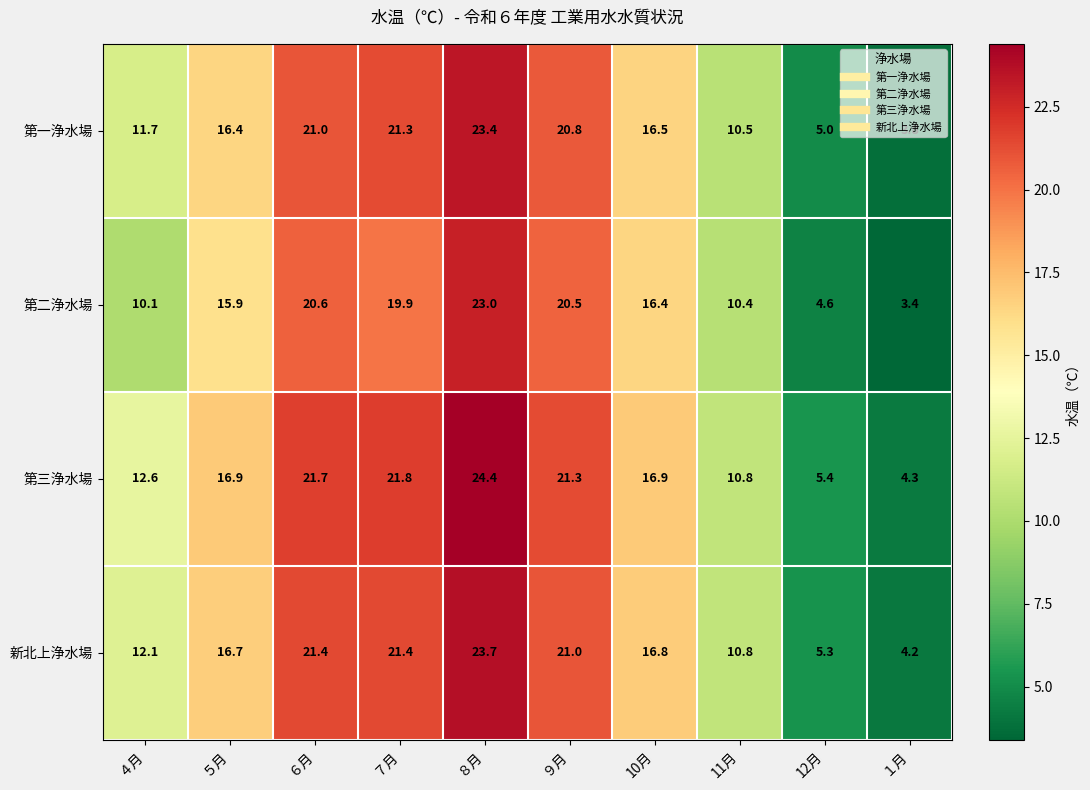

What is the sum of all 第一浄水場 values?

150.4